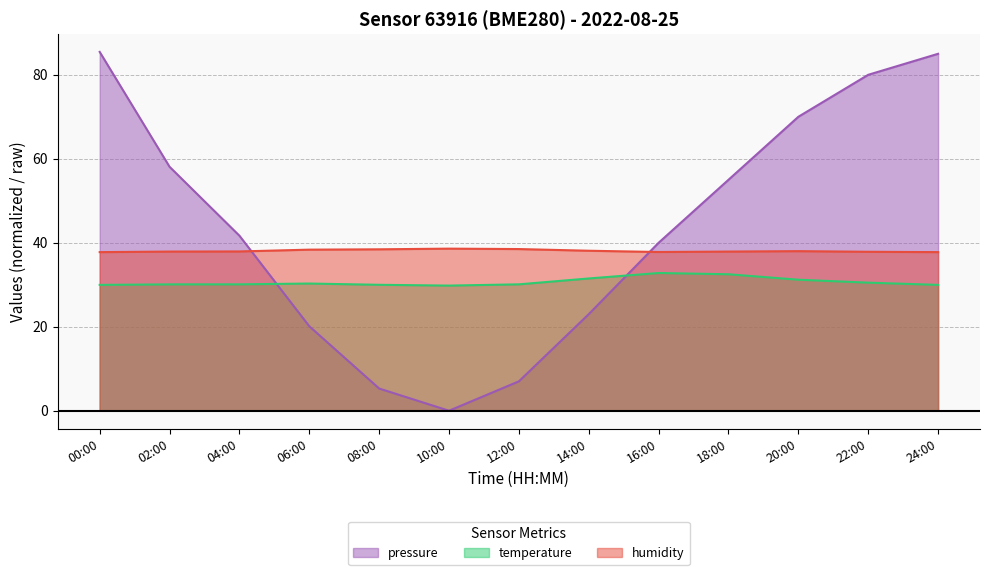

True or false: temperature has more than 2 points higher than both neighbors.

False